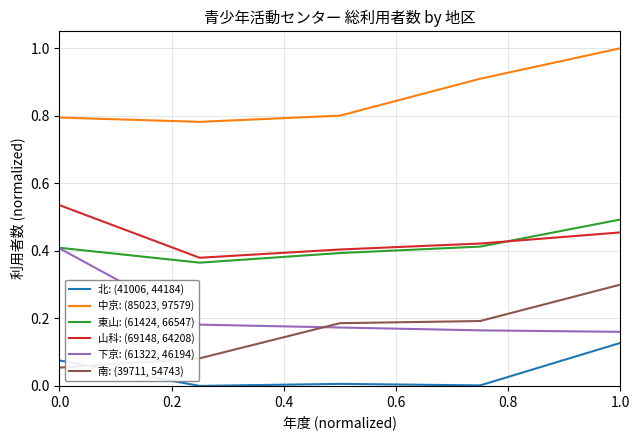

Rank the series by their maximum value, from lowest to highest.

北: (41006, 44184), 南: (39711, 54743), 下京: (61322, 46194), 東山: (61424, 66547), 山科: (69148, 64208), 中京: (85023, 97579)